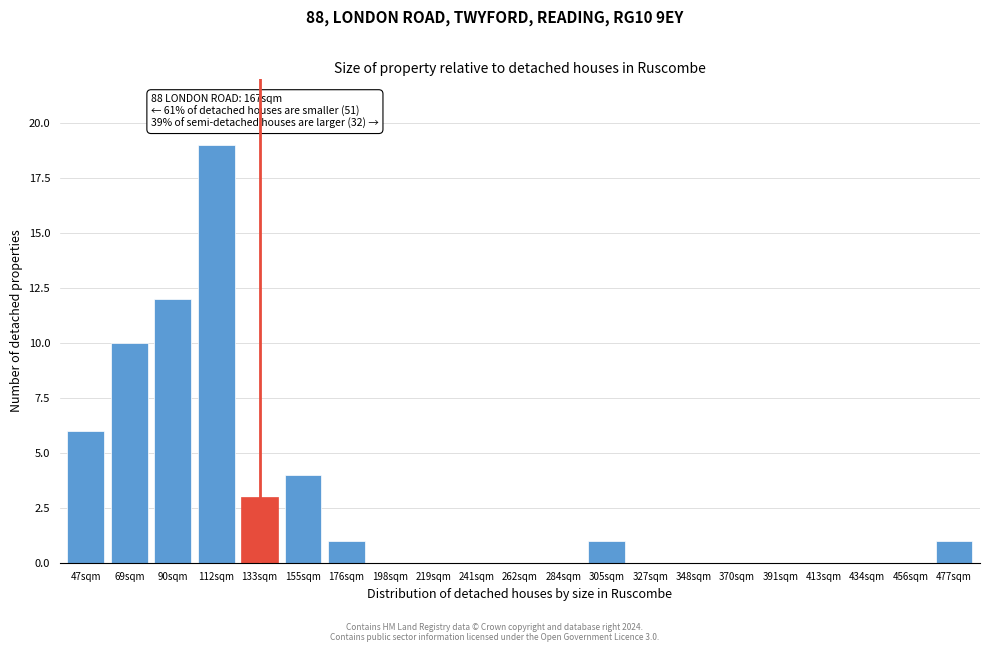

Reading left to right, list all the values displayed in this chart.

47sqm=6	69sqm=10	90sqm=12	112sqm=19	133sqm=3	155sqm=4	176sqm=1	198sqm=0	219sqm=0	241sqm=0	262sqm=0	284sqm=0	305sqm=1	327sqm=0	348sqm=0	370sqm=0	391sqm=0	413sqm=0	434sqm=0	456sqm=0	477sqm=1